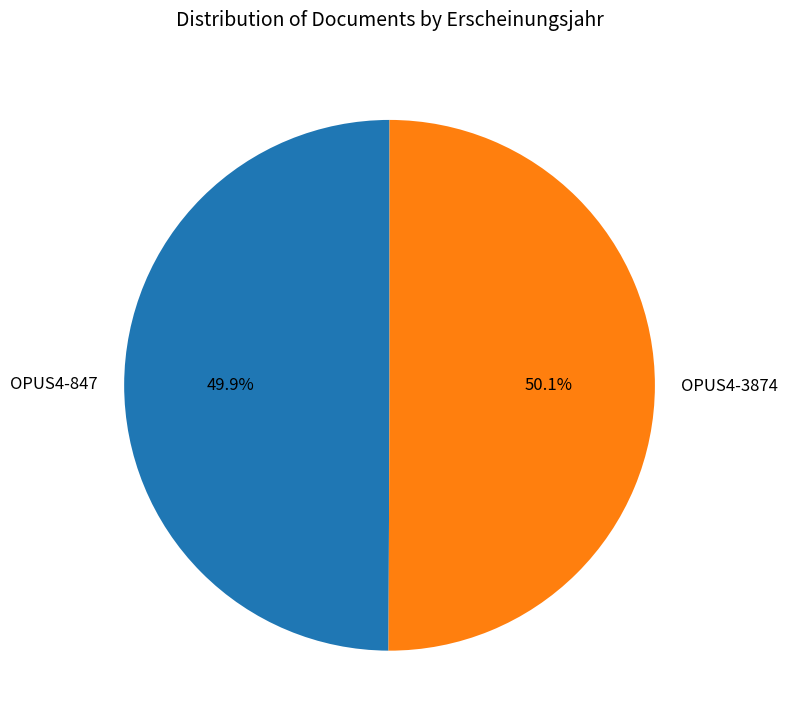

Combined, do OPUS4-847 and OPUS4-3874 account for over 50%?

Yes